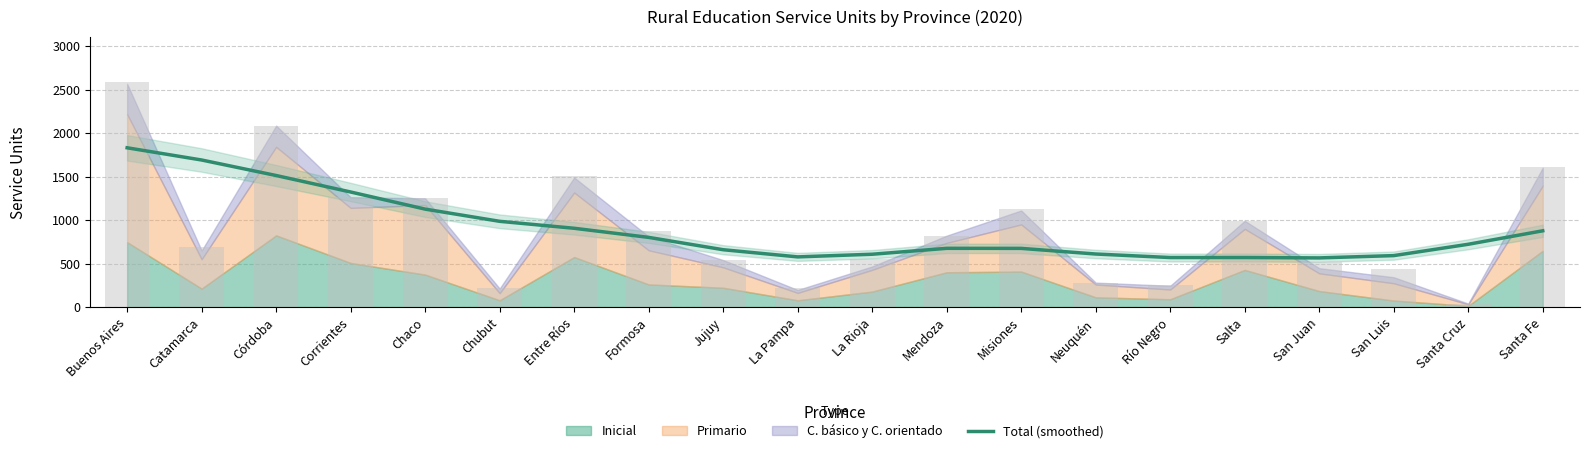

What is the change in value from Córdoba to Misiones?

-837.5